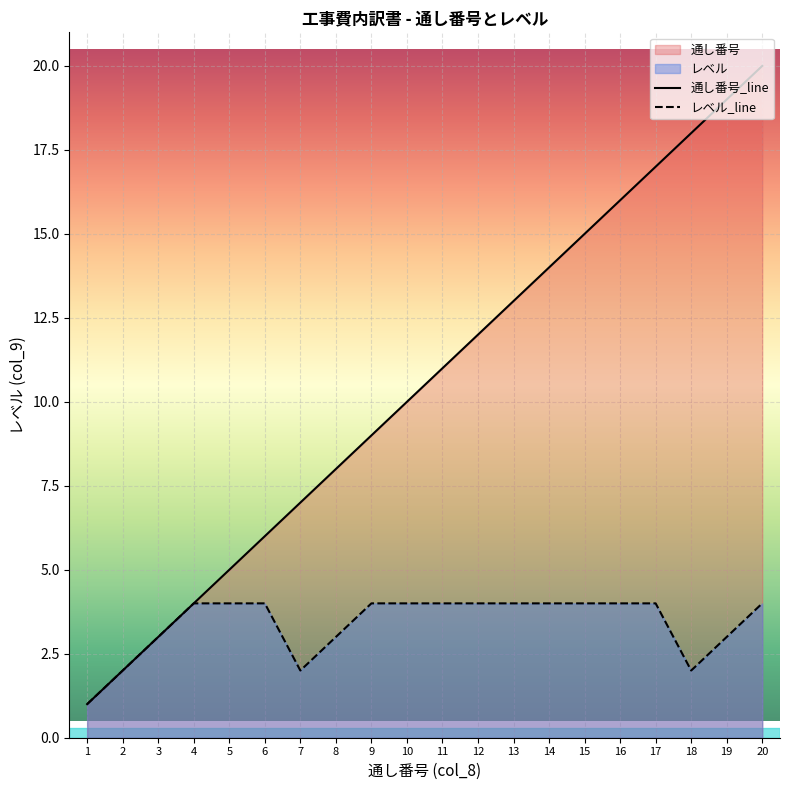

True or false: 通し番号 and レベル intersect in this chart.

False